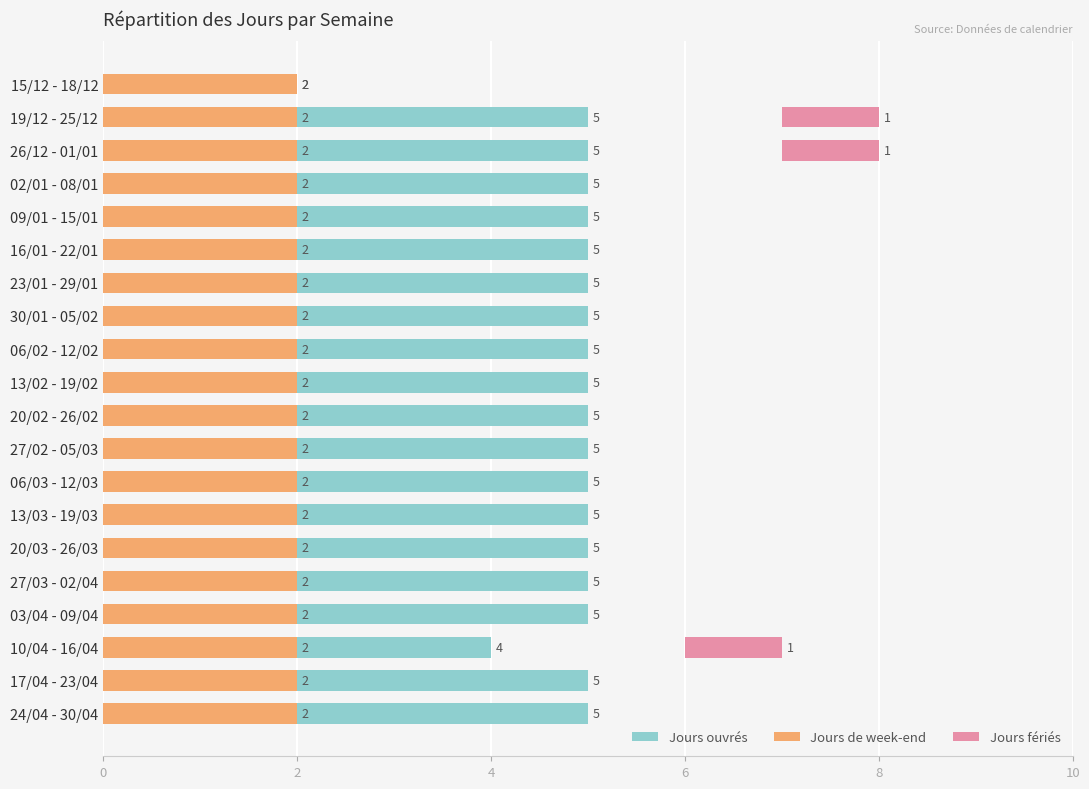

How many Jours fériés values are between 0 and 1?

20